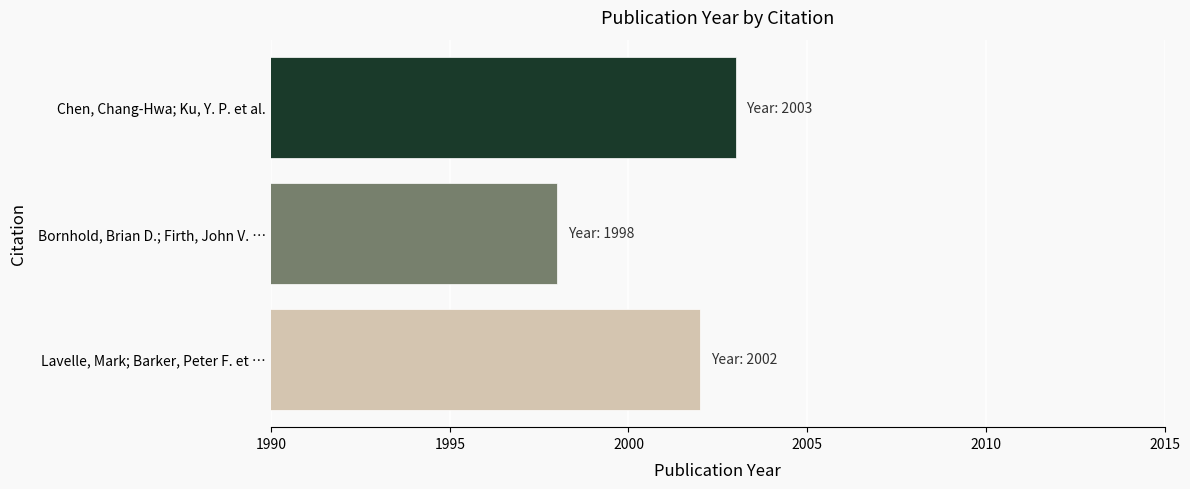

What is the smallest value displayed?

1998